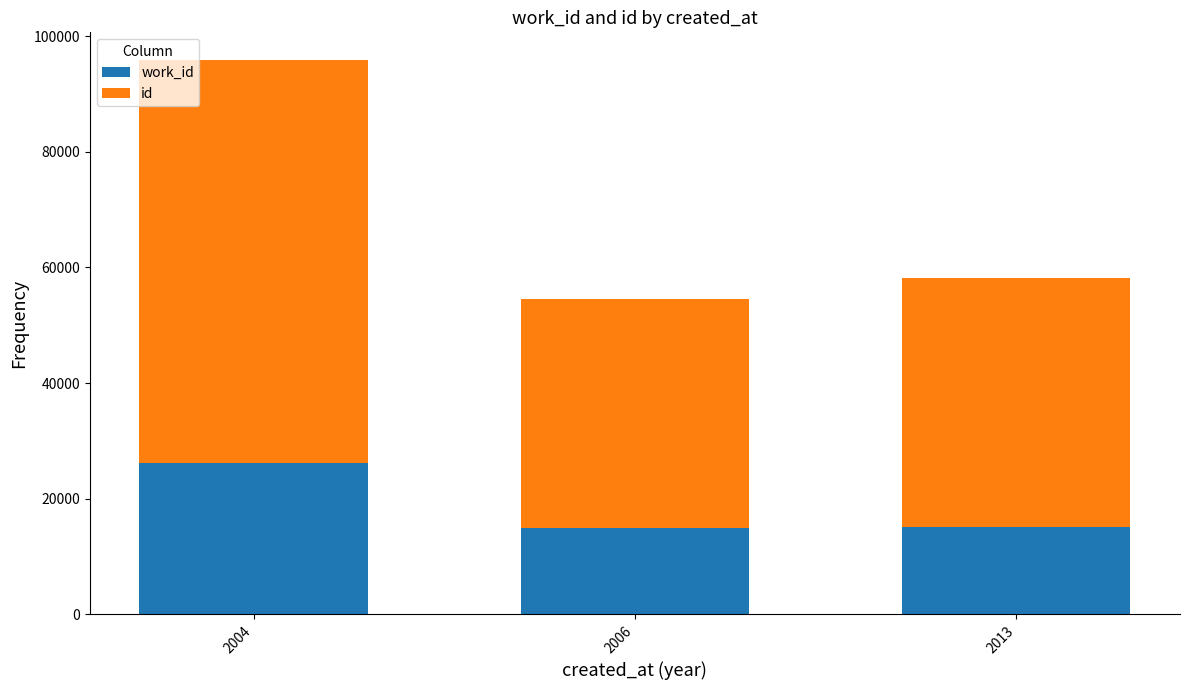

What is the total value across all series at 2013?

58103